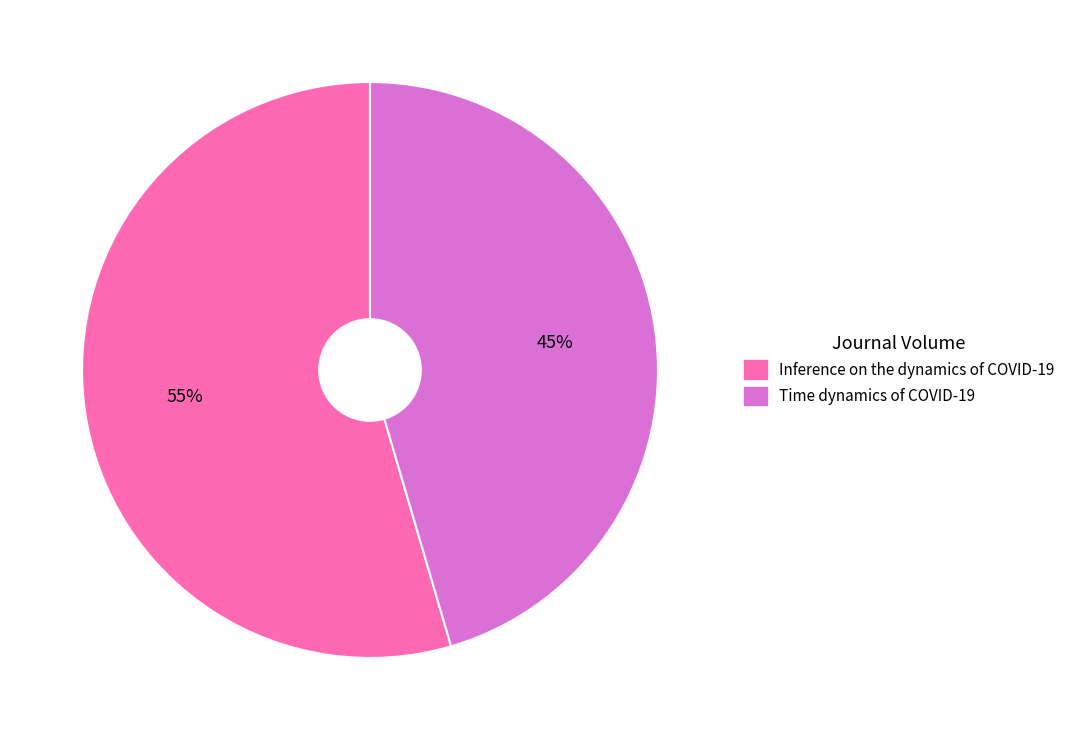

Is the sum of Inference on the dynamics of COVID-19 and Time dynamics of COVID-19 greater than half?

Yes